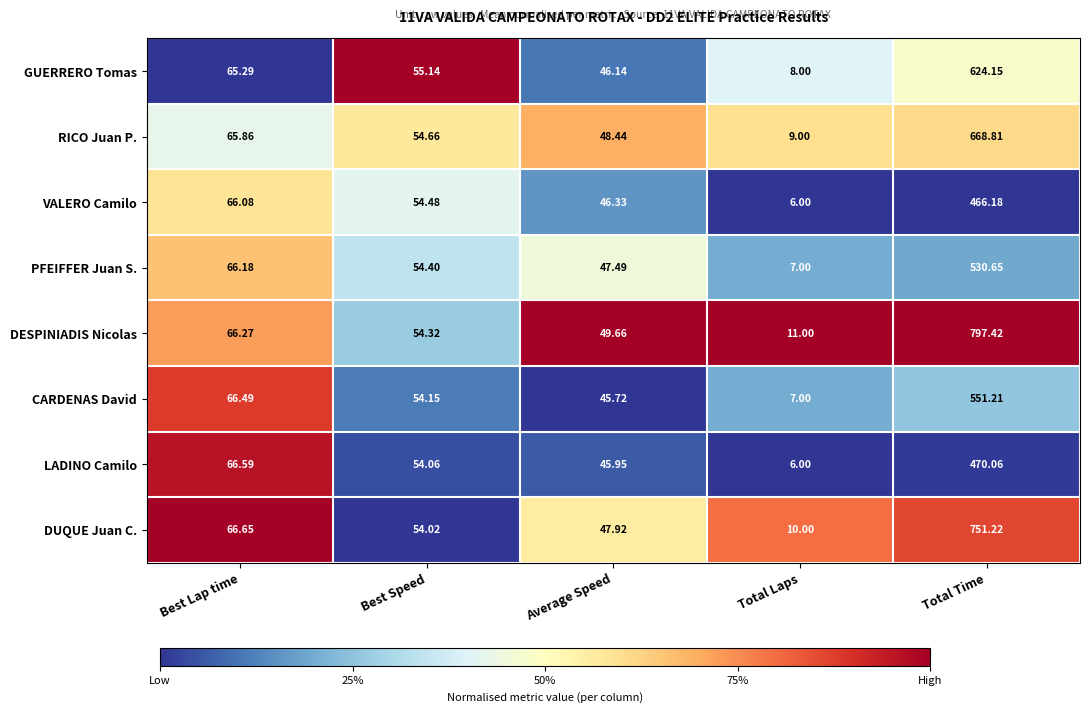

At which label does RICO Juan P. first exceed 54?

Best Lap time